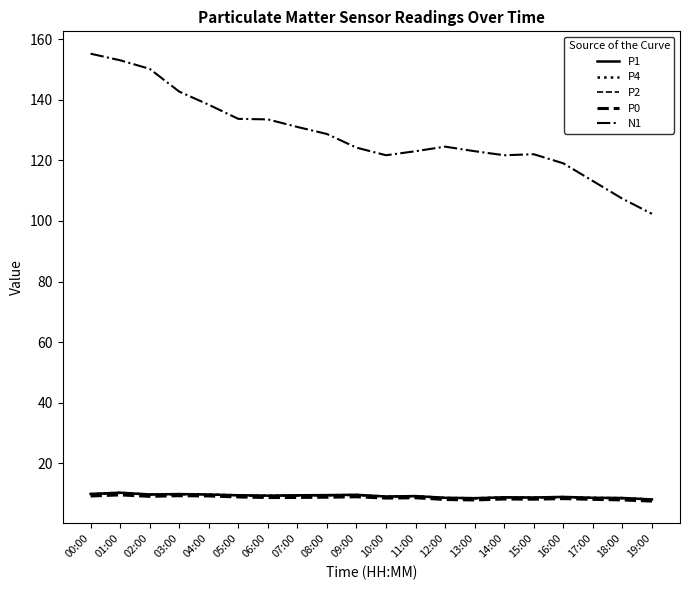

Does the chart display data point markers on the line(s)?

No